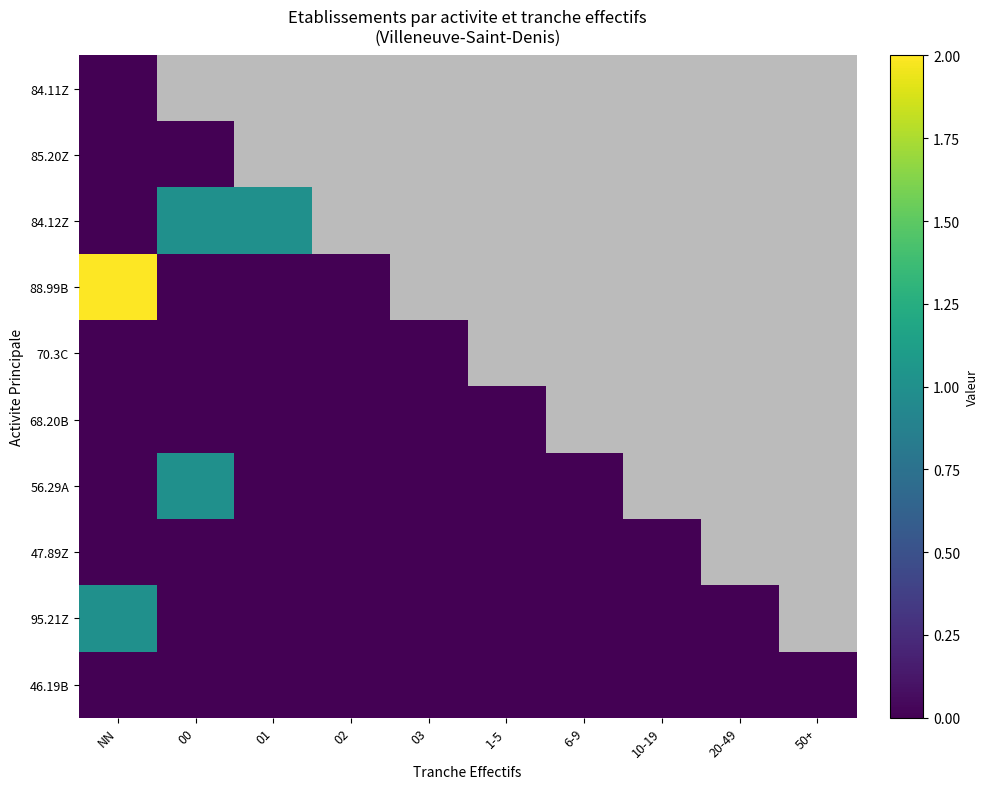

Is the value of 95.21Z at NN greater than the value of 70.3C at 02?

Yes